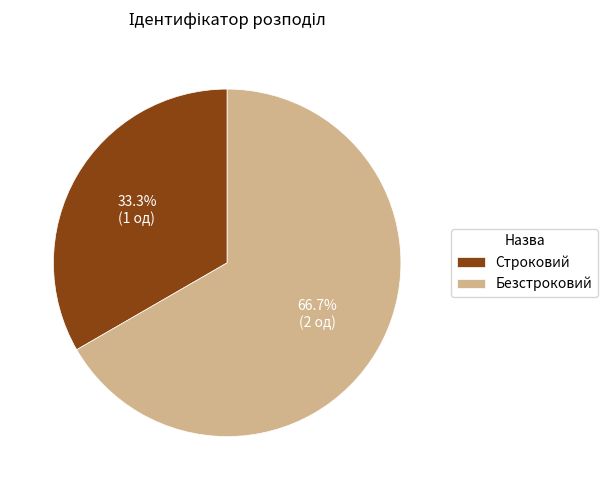

Which category has the biggest portion of the pie?

Безстроковий